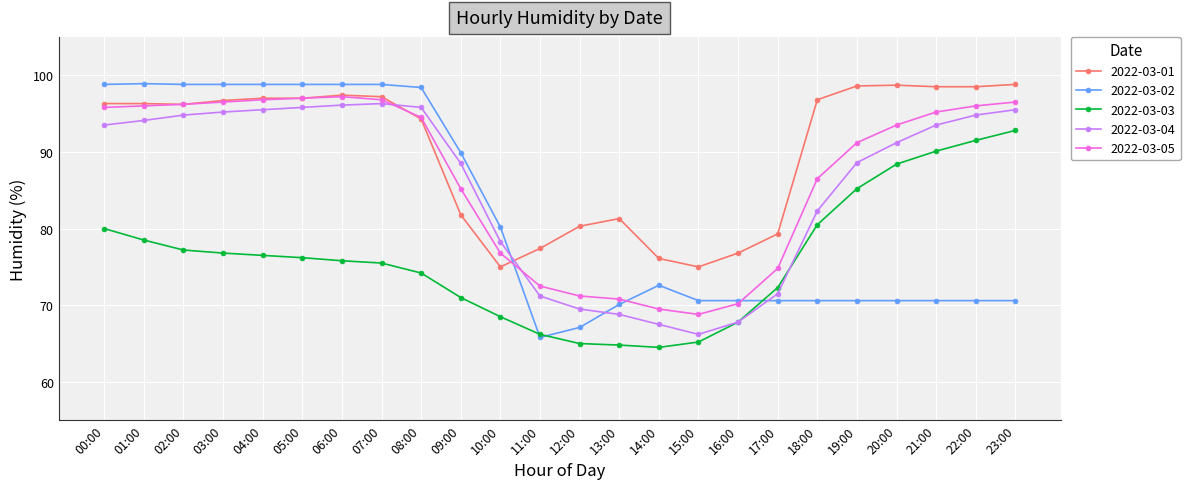

What is the label of the 24th point from the left?

23:00